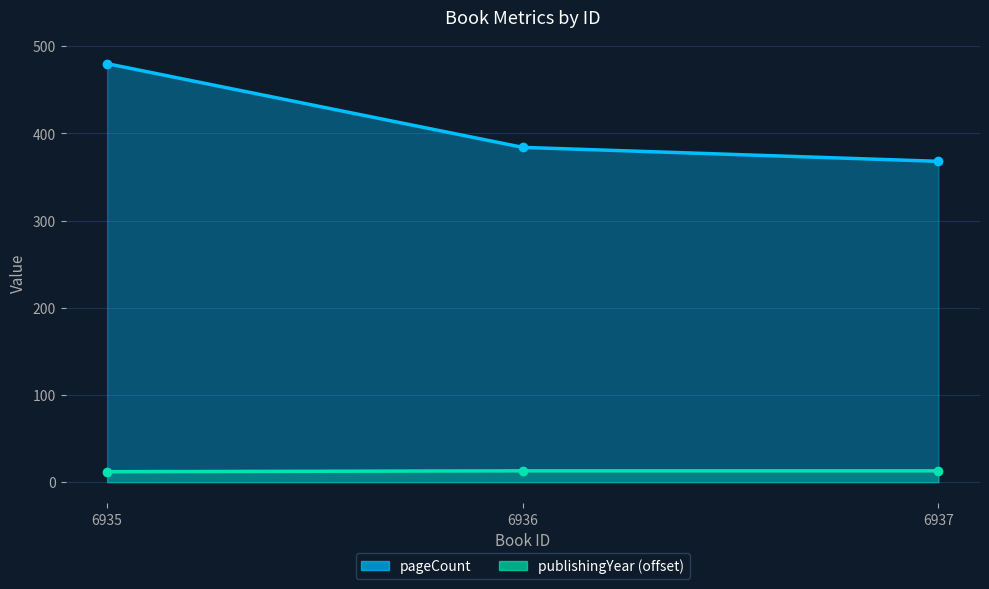

List the series in order of their overall mean, lowest first.

publishingYear, pageCount